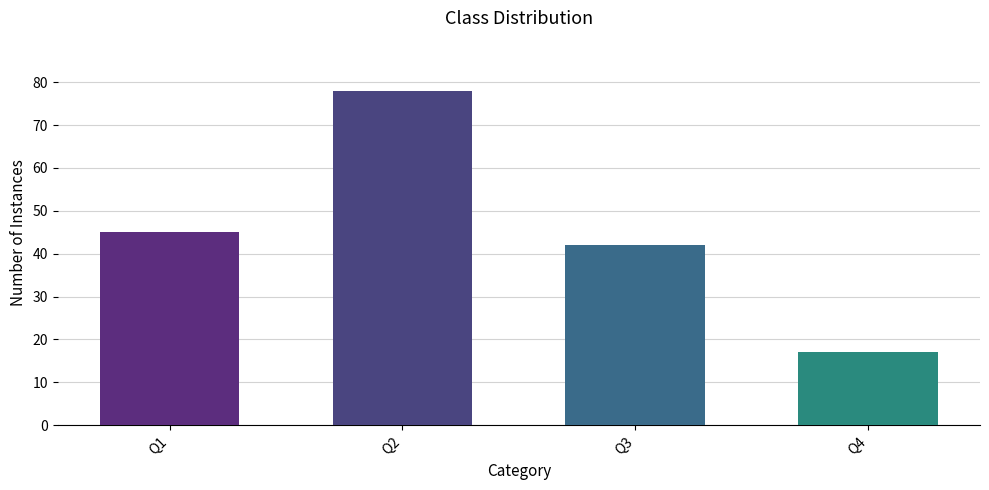

What is the difference between the maximum and minimum values?

61